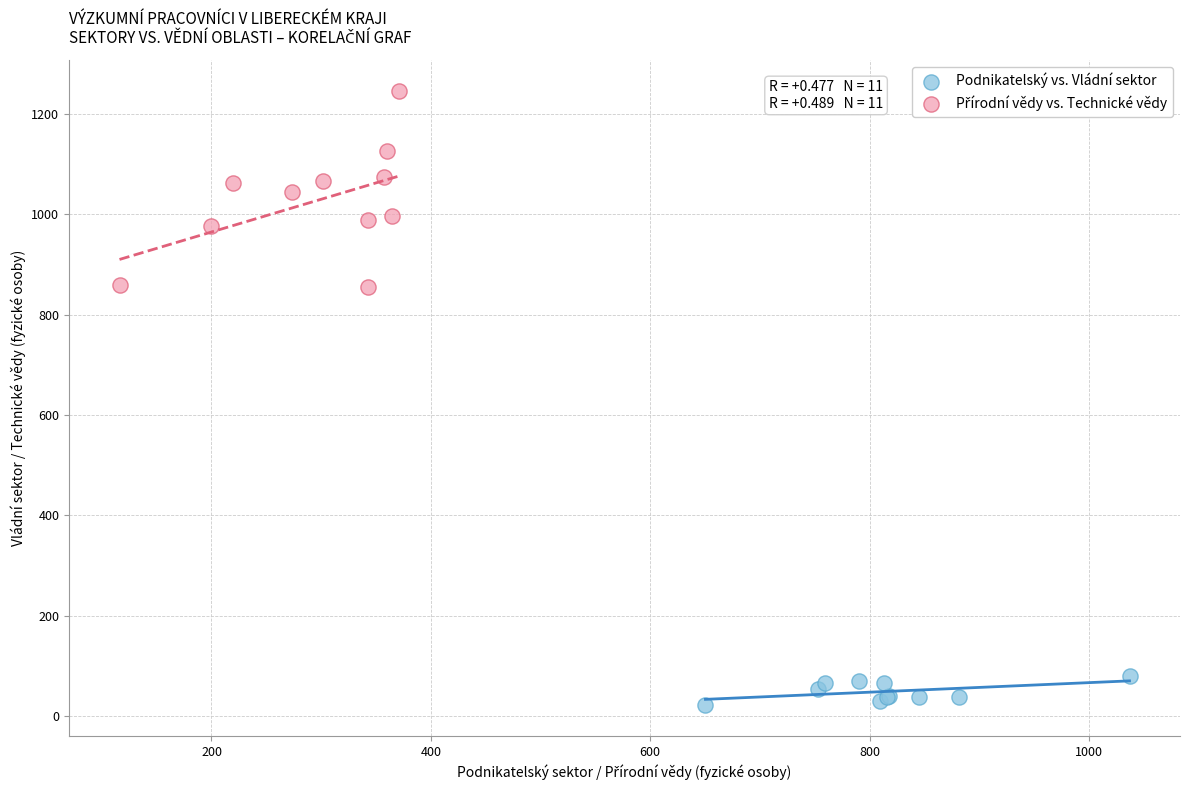

Which series contains the lowest Y value?

Podnikatelský vs. Vládní sektor